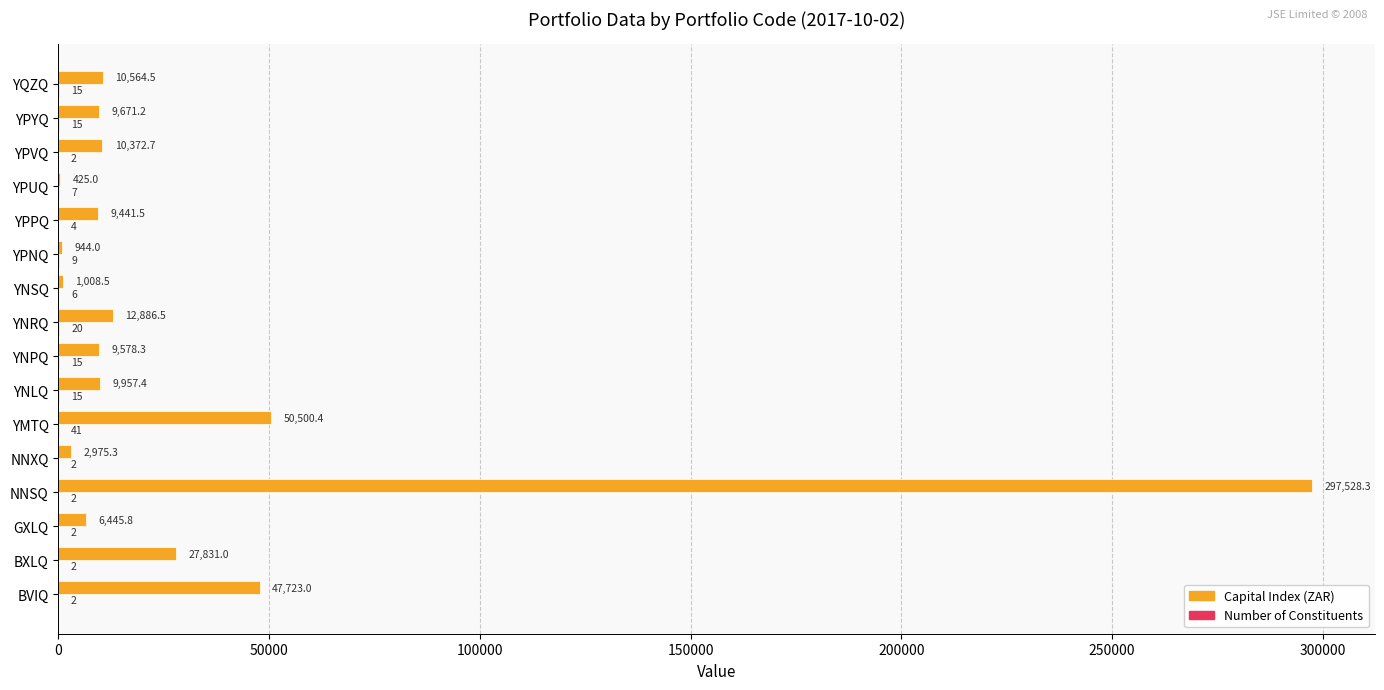

What is the sum of all Capital Index (ZAR) values?

507853.4